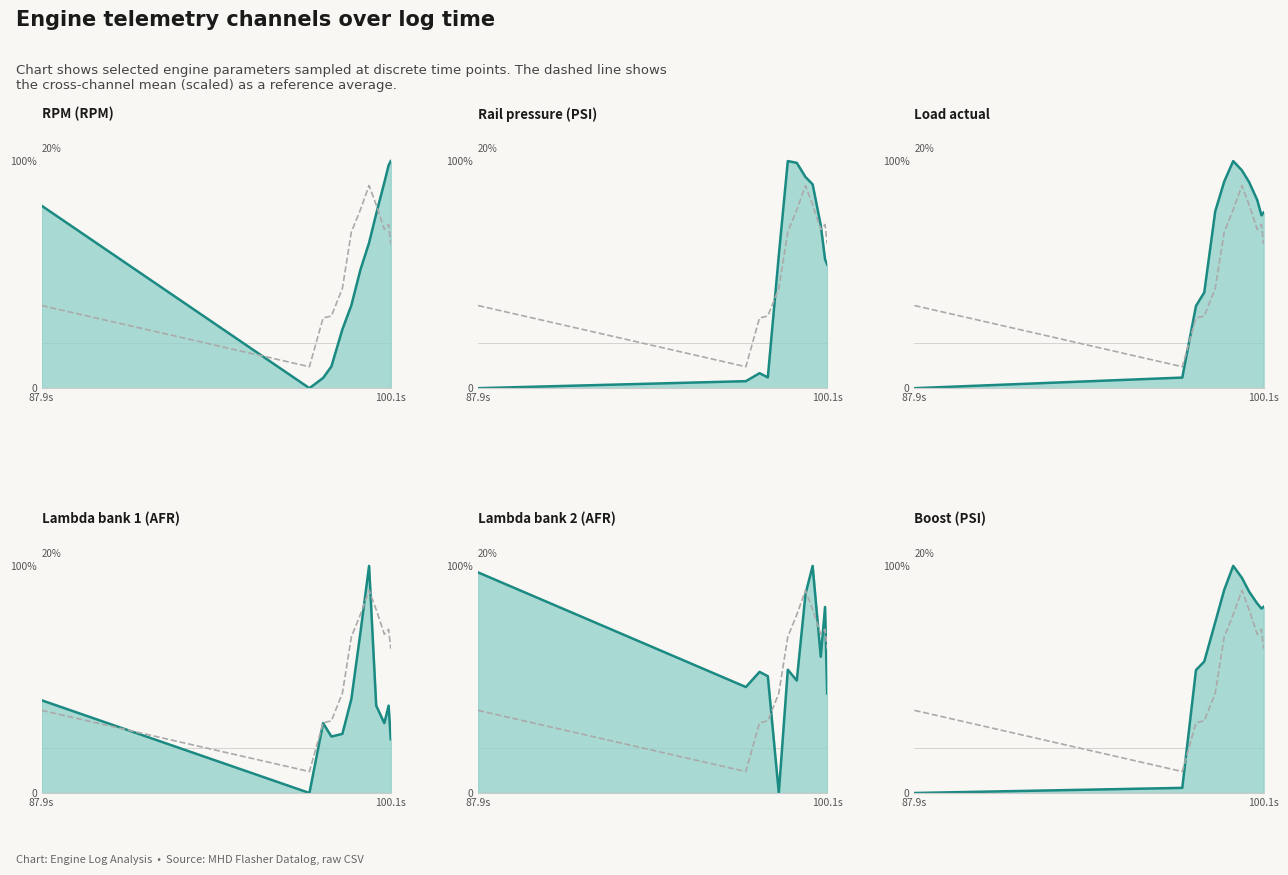

Which series has the largest range (max minus min)?

RPM (RPM)